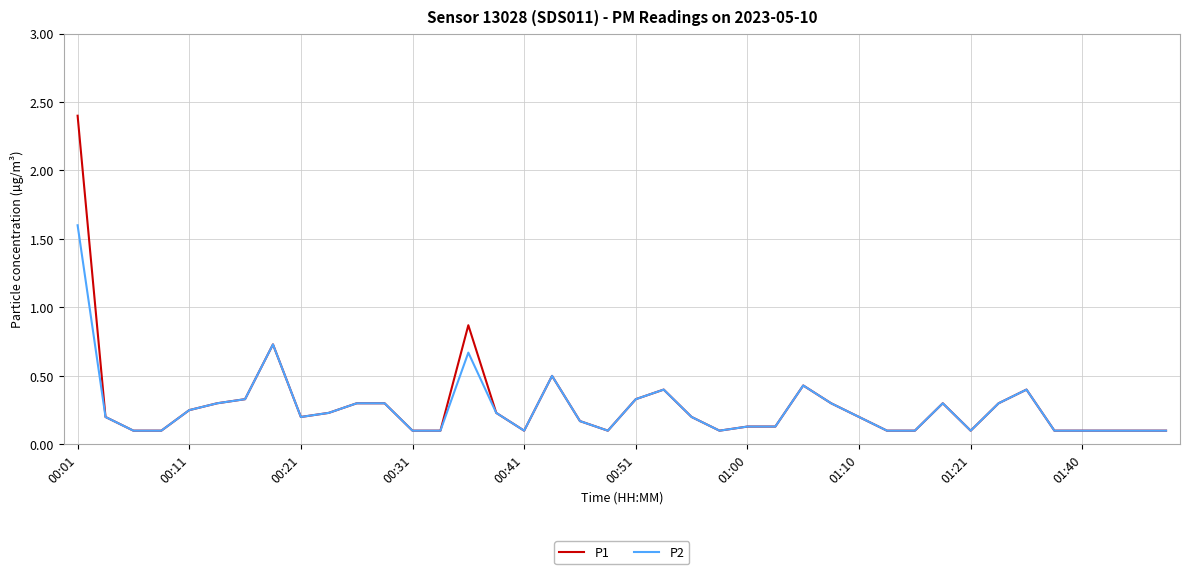

Which series has the widest spread of values?

P1